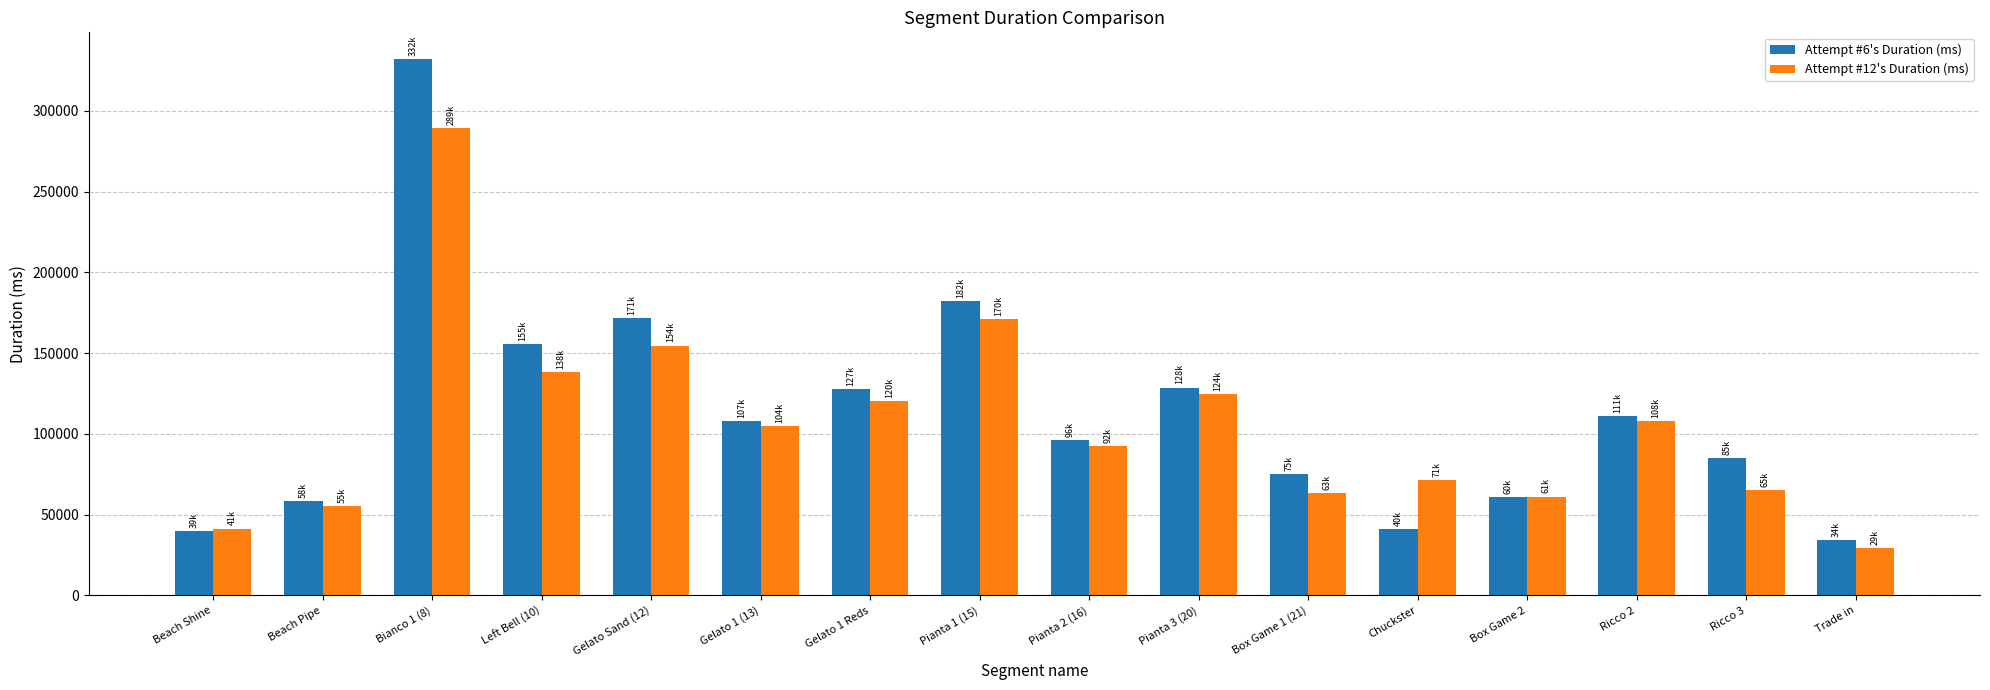

Which series has the largest total across all categories?

Attempt #6's Duration (ms)